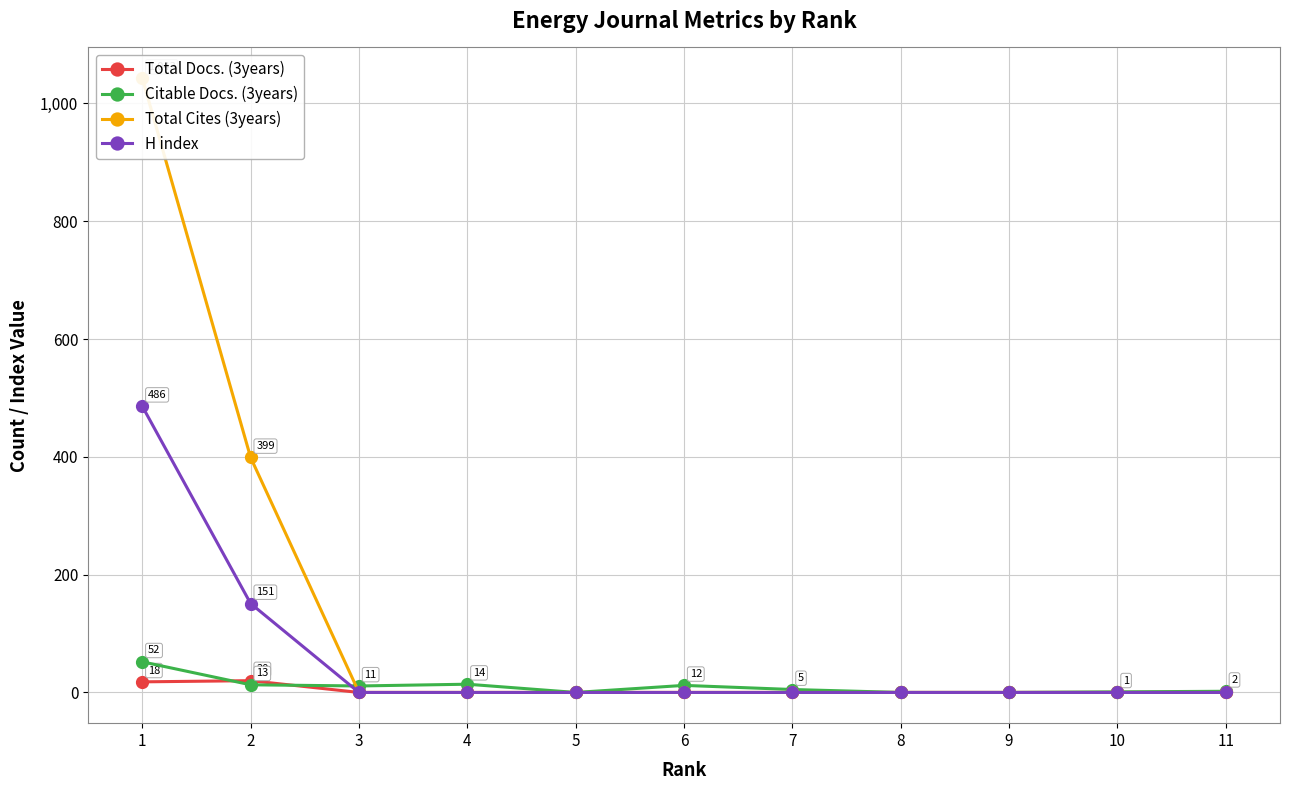

Between 3 and 5, which is larger?

3